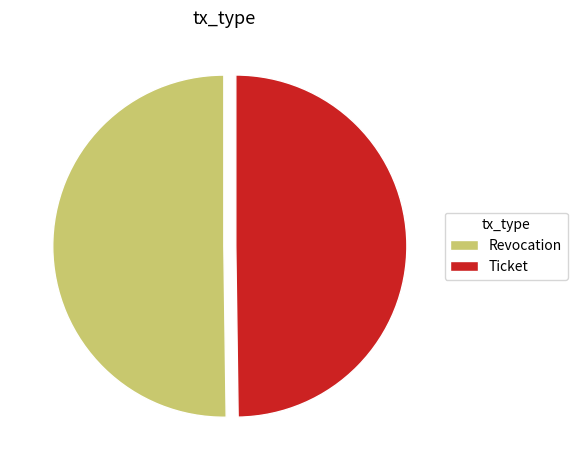

The Ticket slice represents 59% of the pie. True or false?

False